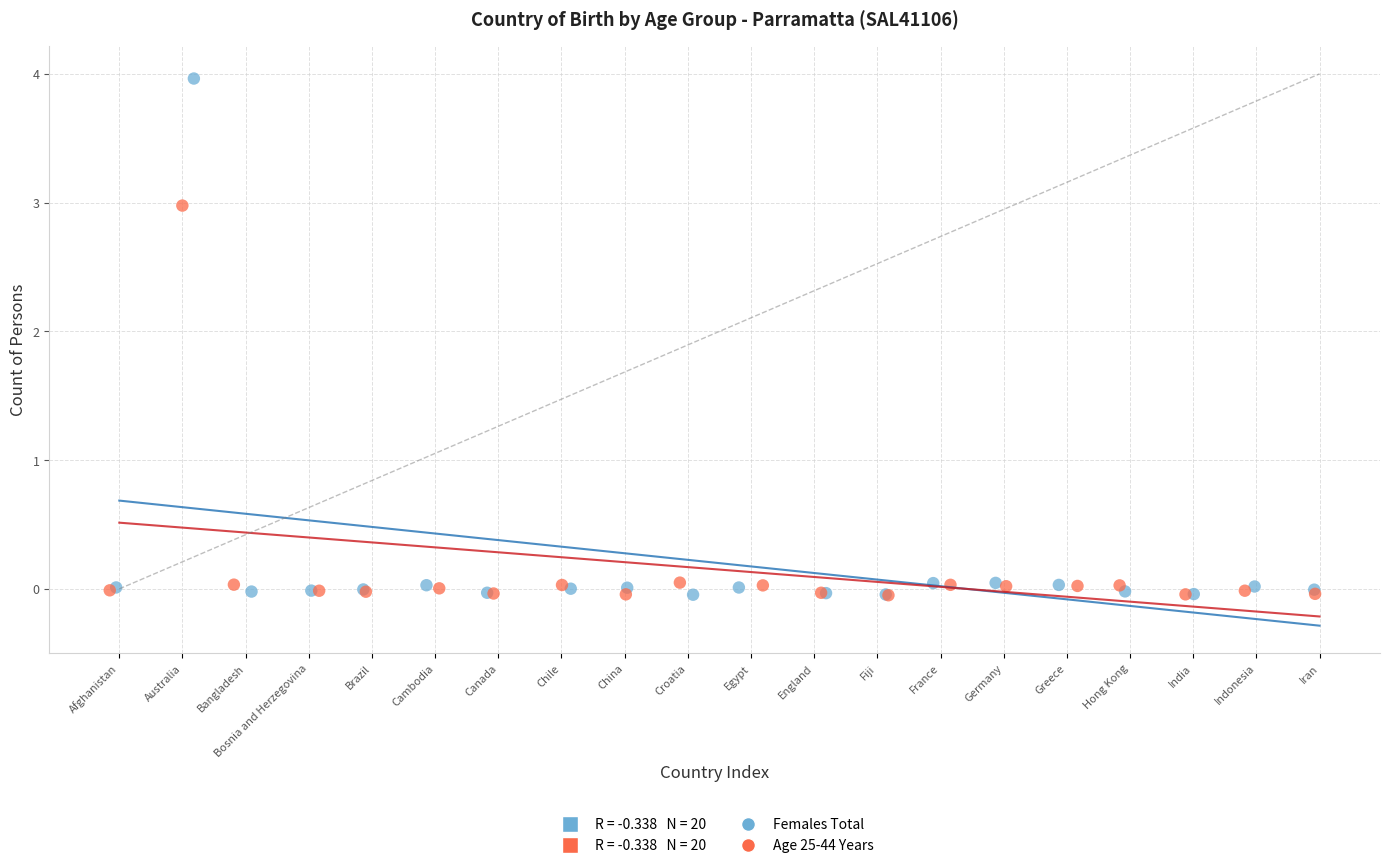

Which series has the widest spread of Y values?

Females Total